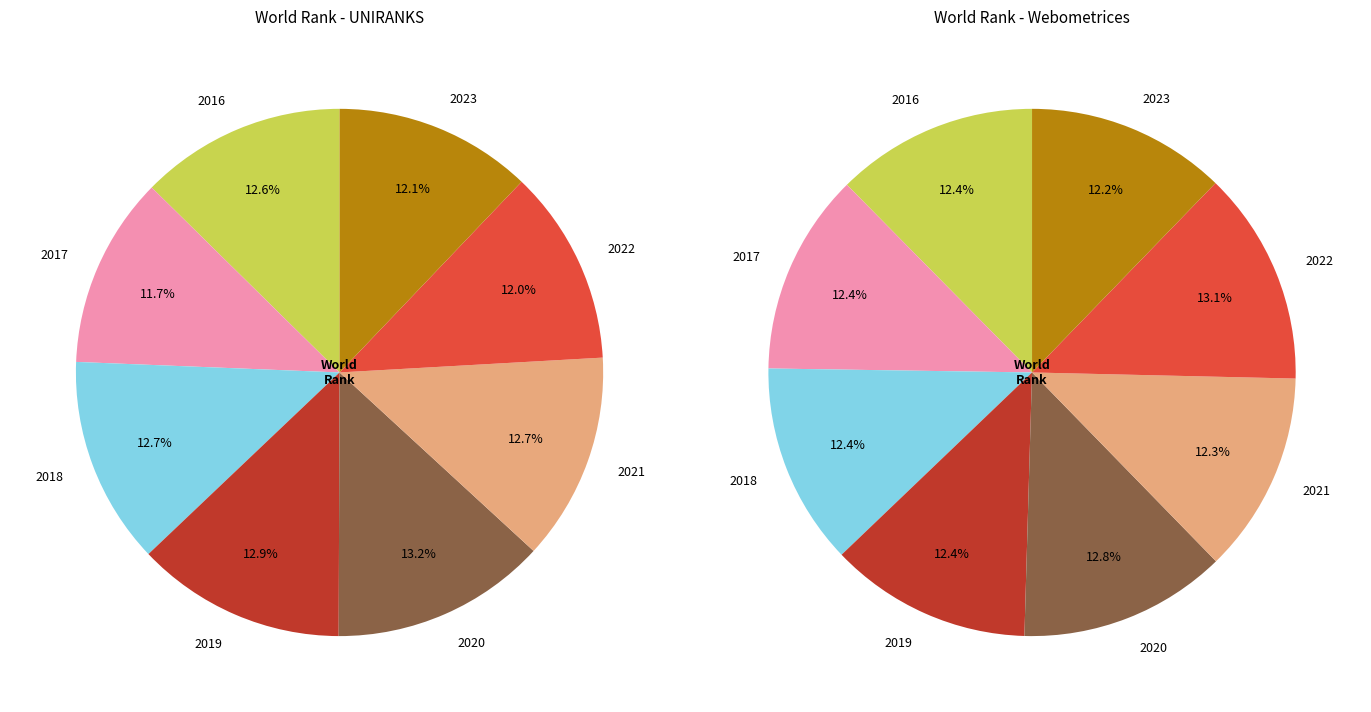

To the nearest percent, what is the combined percentage of 2017 and 2016?

24%